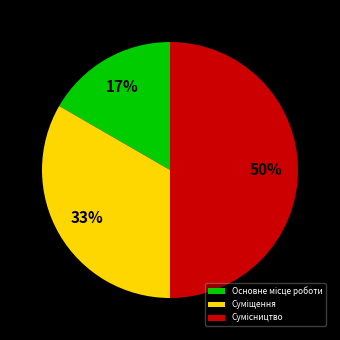

To the nearest percent, what is the average slice percentage?

33%